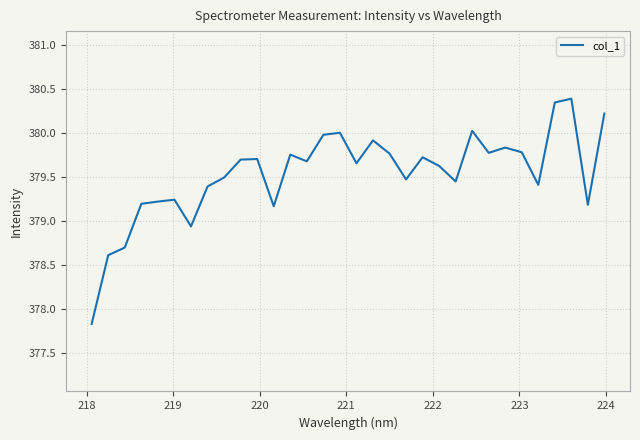

What is the difference between the maximum and minimum values?

2.6